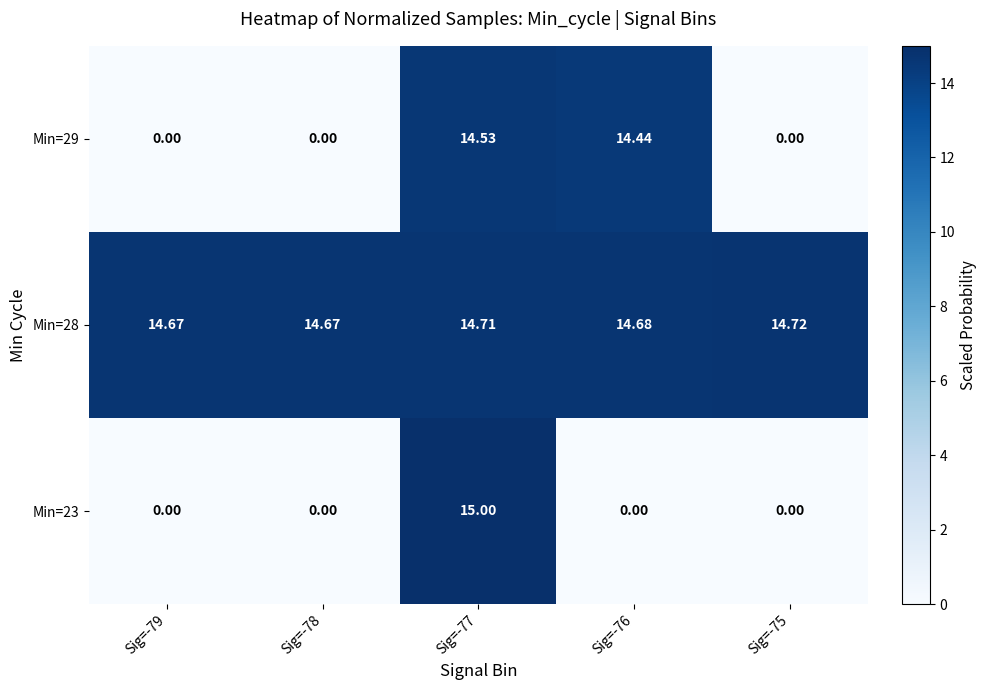

Which series has the largest range (max minus min)?

Min=23